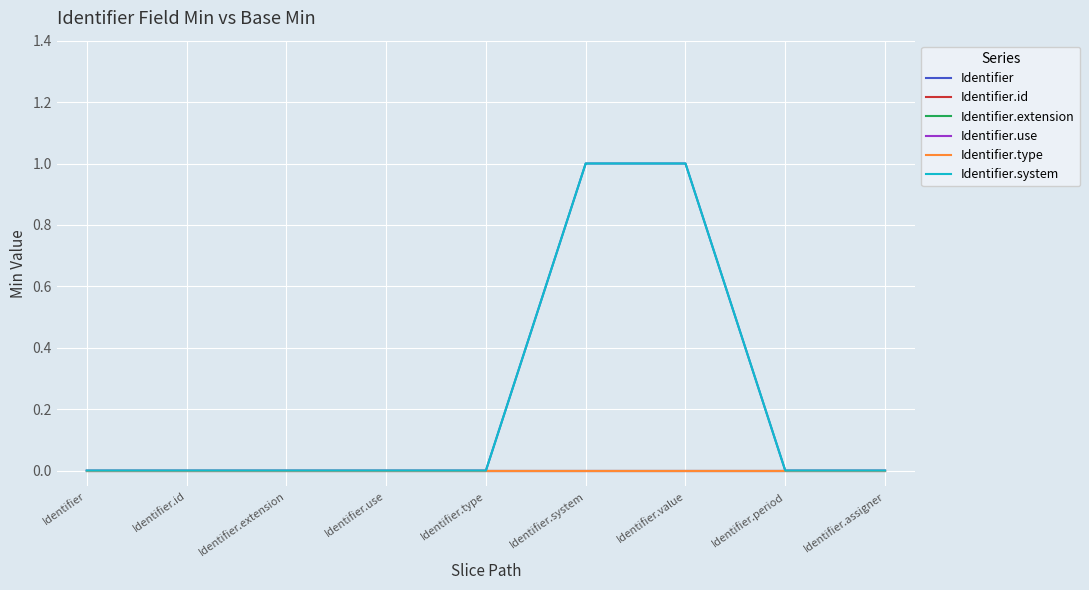

Between Identifier and Identifier.assigner, which series saw the biggest shift?

Identifier